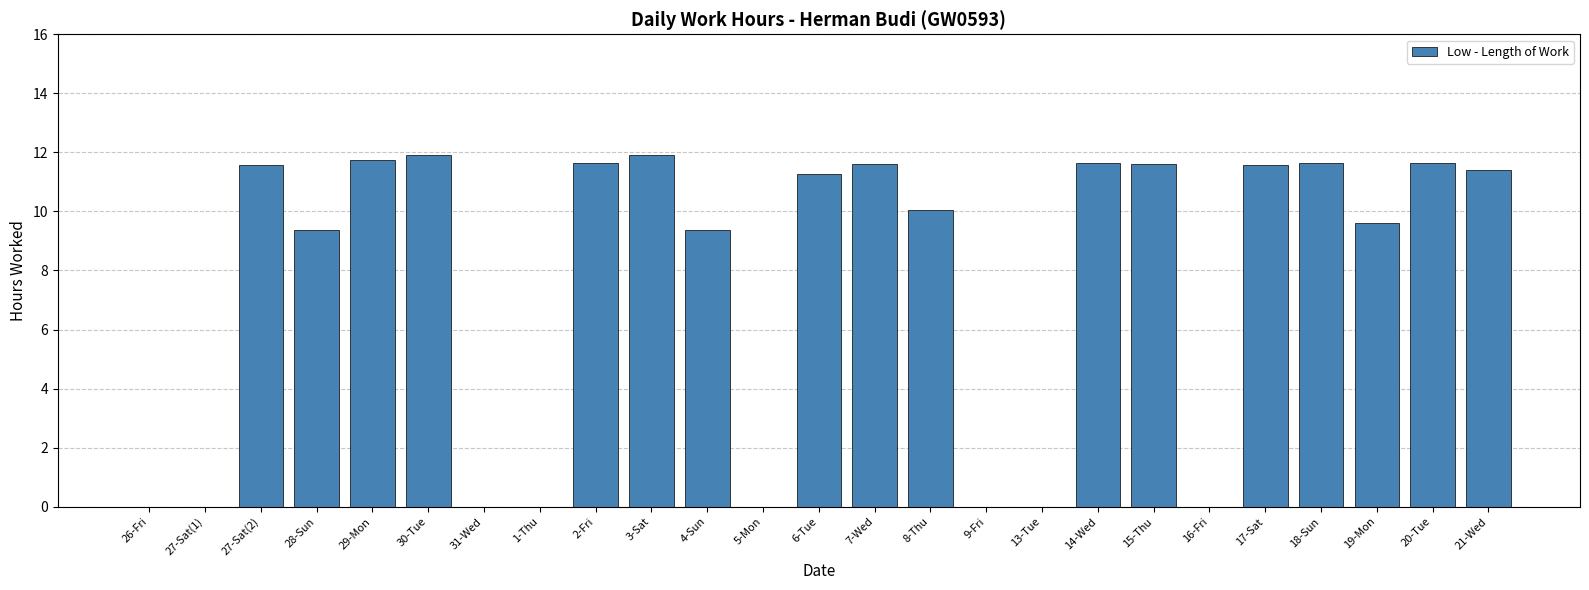

Where does the data first go above 11?

27-Sat(2)